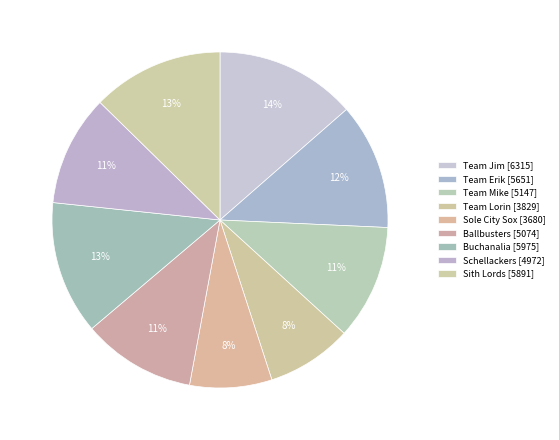

Combined, do Sole City Sox and Schellackers account for over 50%?

No